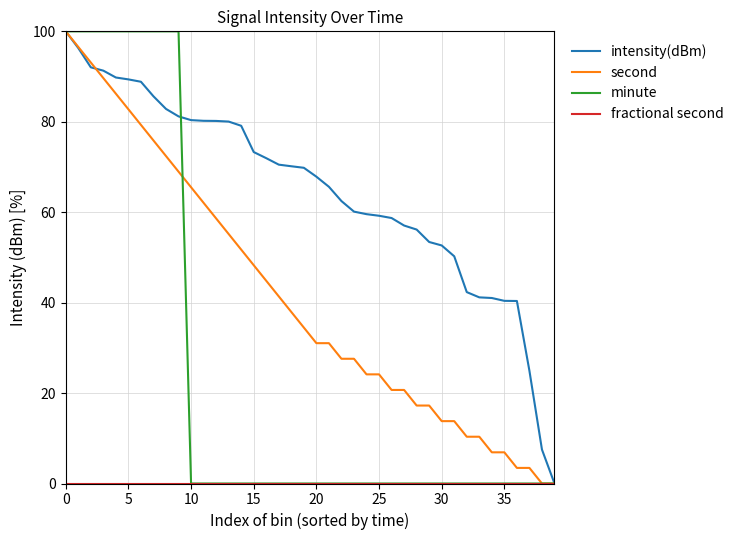

What is the highest value of the intensity(dBm) series?

100.0